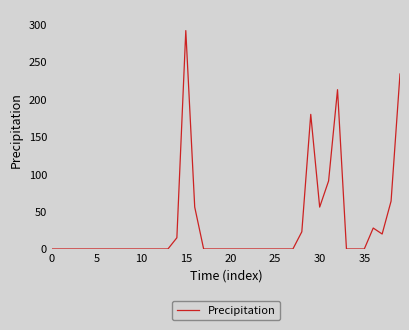

What is the difference between the maximum and minimum values?

292